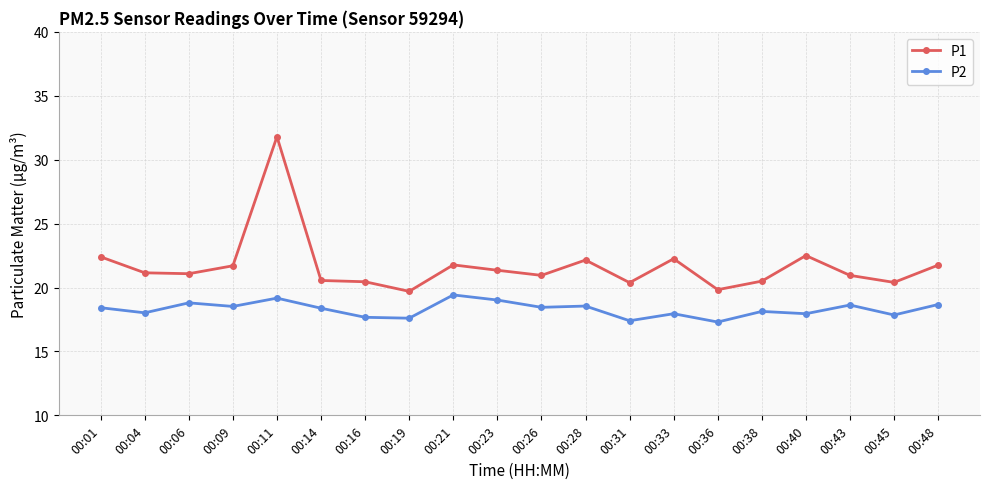

At 00:33, list the series in order from largest to smallest.

P1, P2